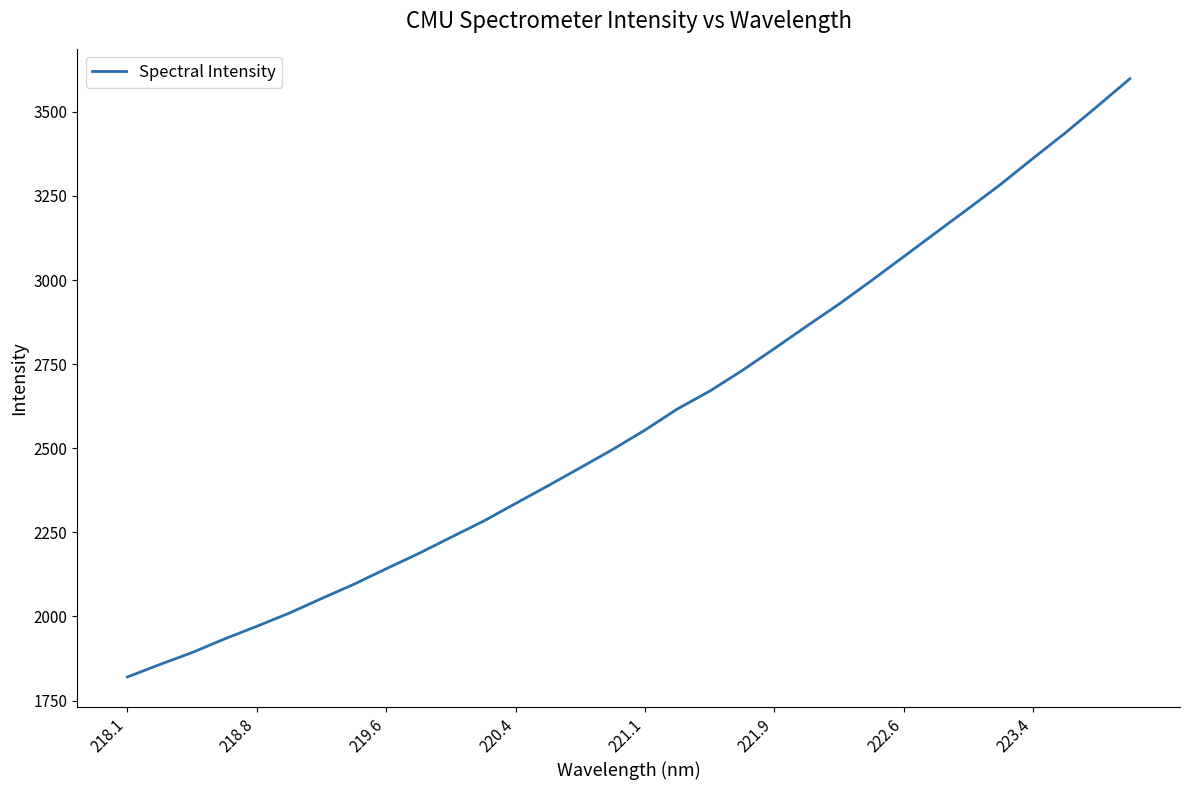

What is the smallest value displayed?

1820.0